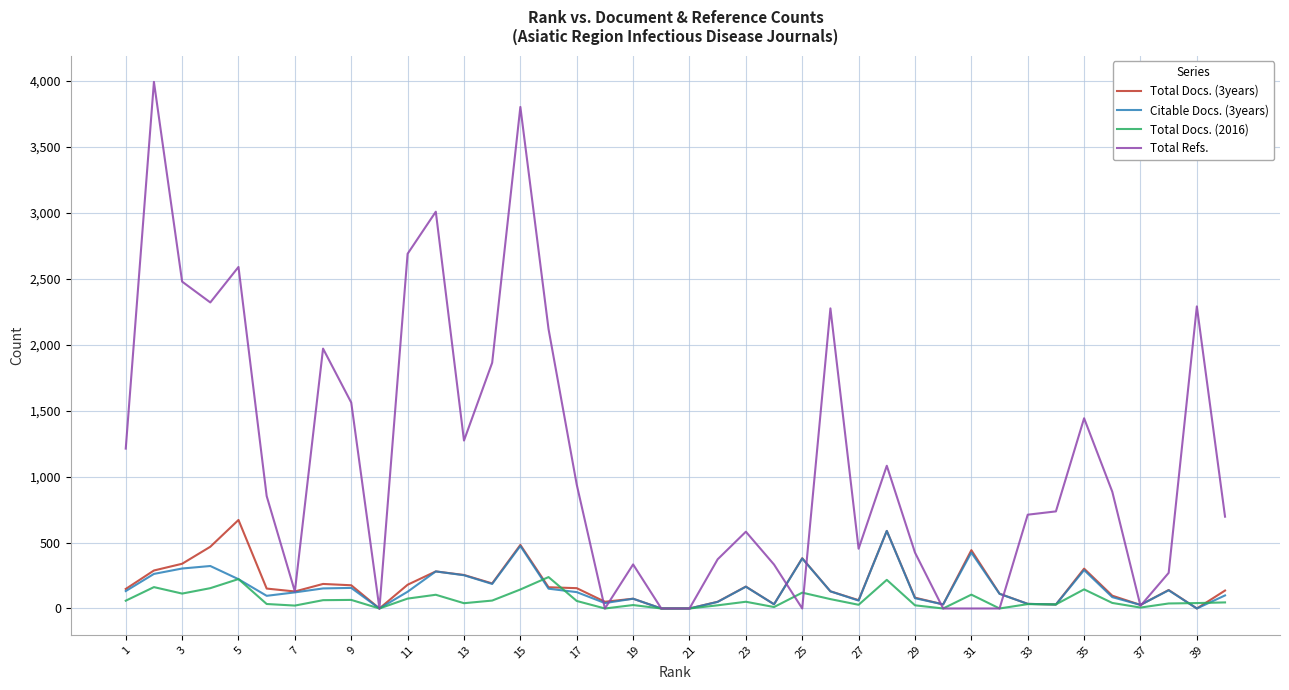

Which series has the largest range (max minus min)?

Total Refs.